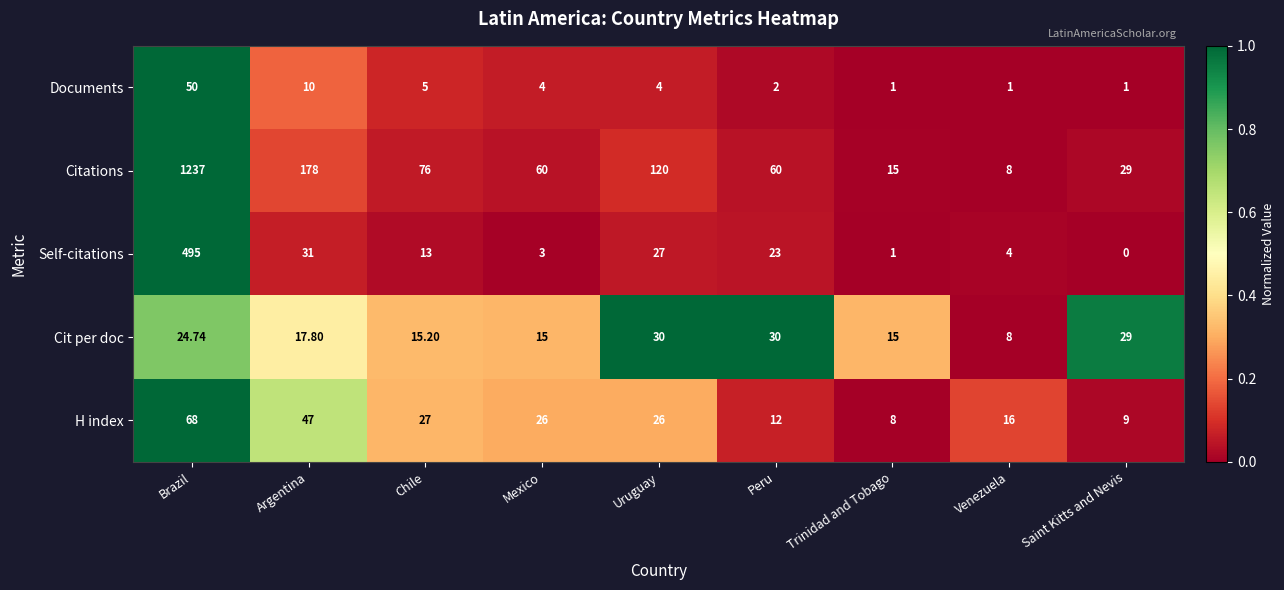

Which category has the lowest value across all series?

Saint Kitts and Nevis